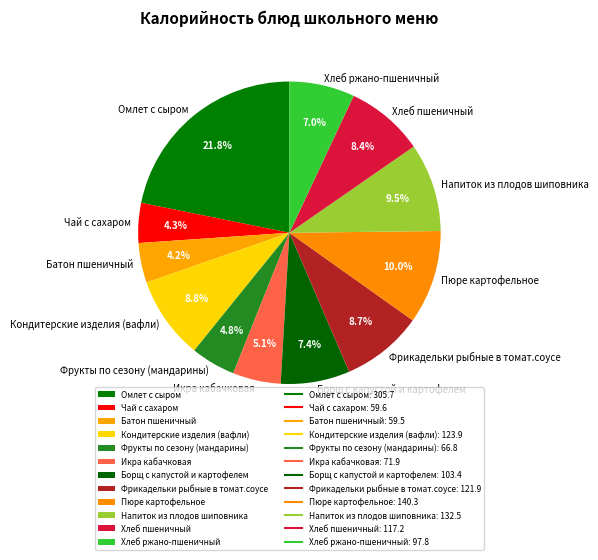

Approximately how many times larger is the value at Хлеб ржано-пшеничный compared to Кондитерские изделия (вафли)?

0.8